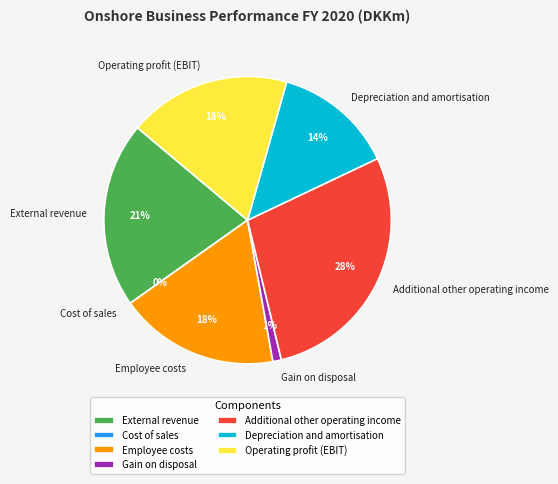

To the nearest percent, what percentage of the pie is Employee costs?

18%